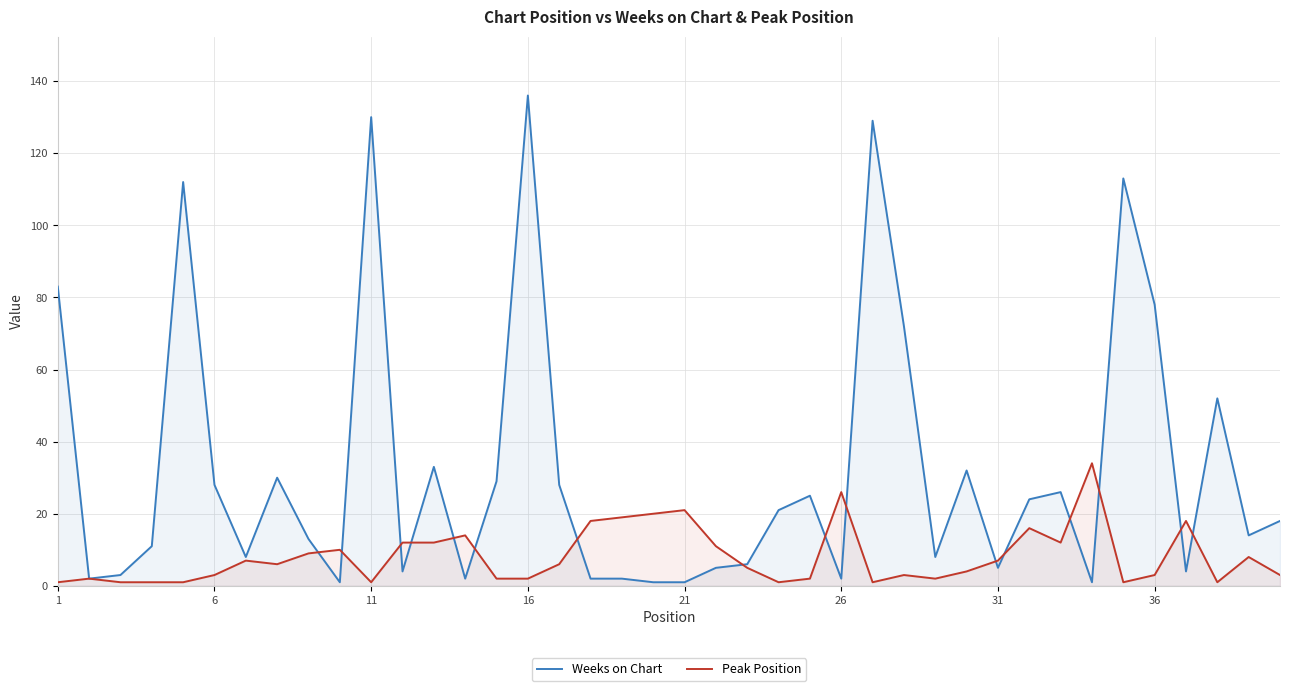

After their last crossing, which series has the higher values: Peak Position or Weeks on Chart?

Weeks on Chart